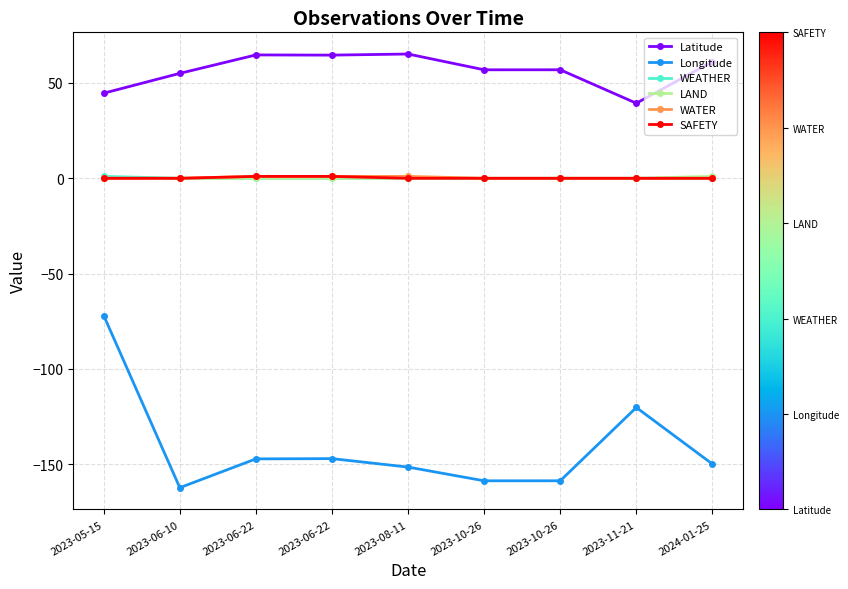

What are all the series names shown in the legend?

Latitude, Longitude, WEATHER, LAND, WATER, SAFETY